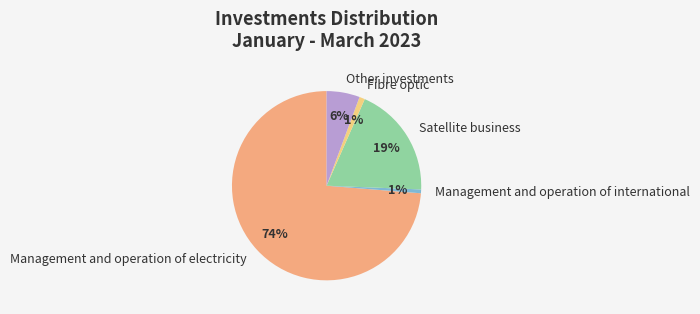

Count the number of slices in the pie.

5